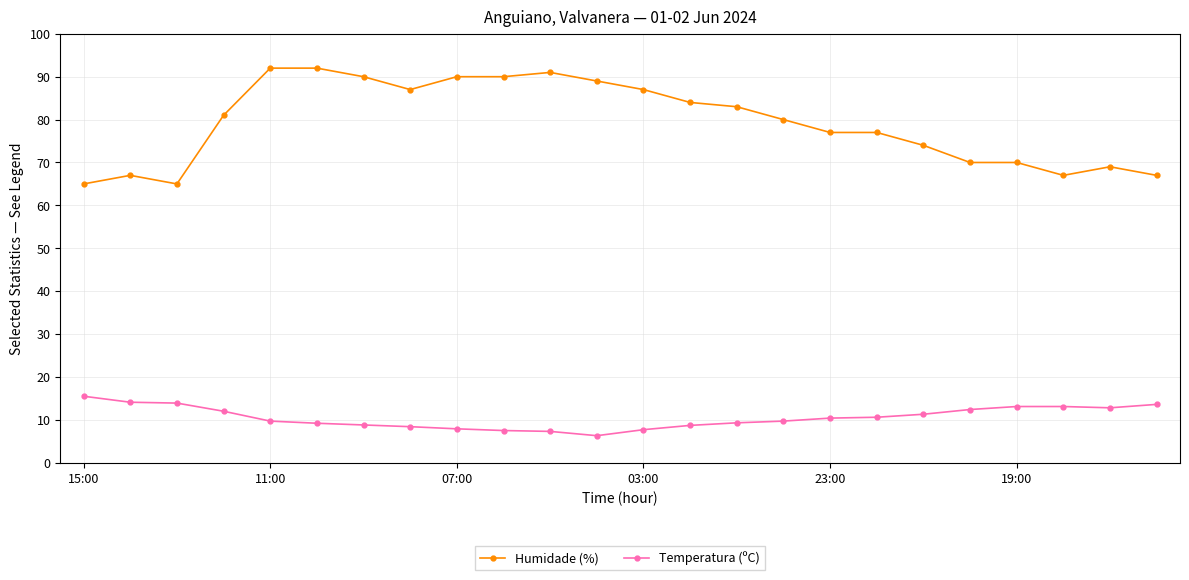

Rank the series by their average value, from highest to lowest.

Humidade (%), Temperatura (ºC)